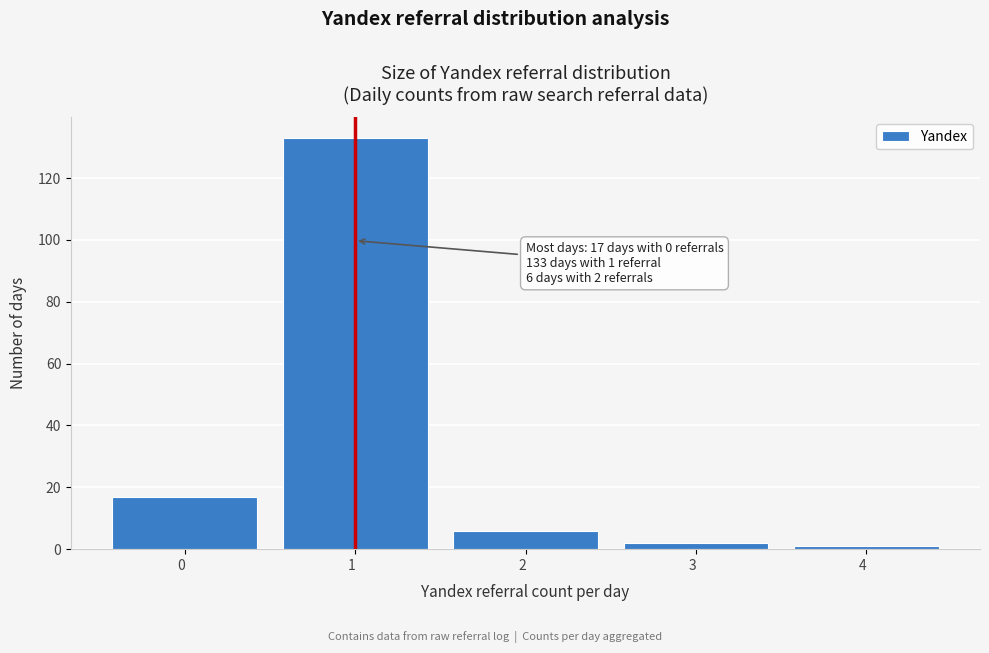

Reading right to left, what are all the values shown in this chart?

1	2	6	133	17